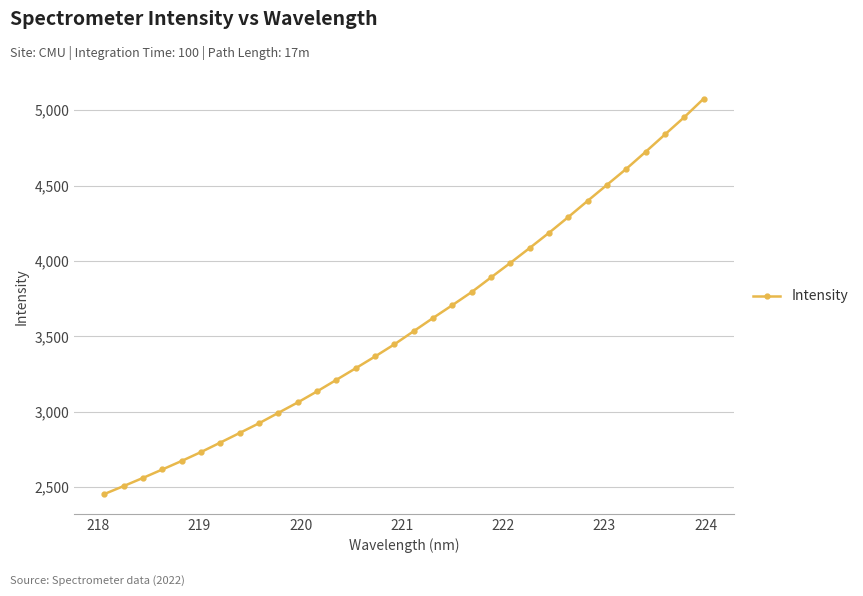

What is the difference between the second highest and second lowest values?

2446.2